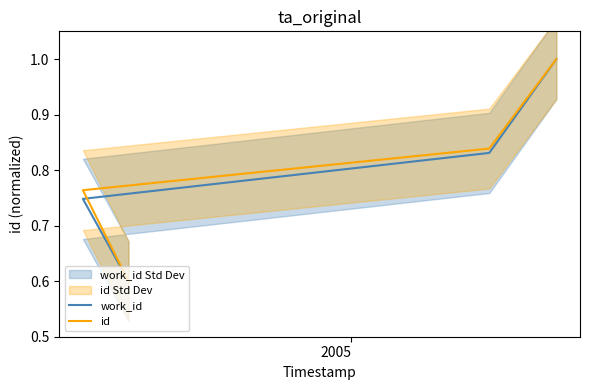

Reading right to left, list all the values displayed in this chart.

work_id: 1.0	0.8	0.7	0.6
id: 1.0	0.8	0.8	0.6